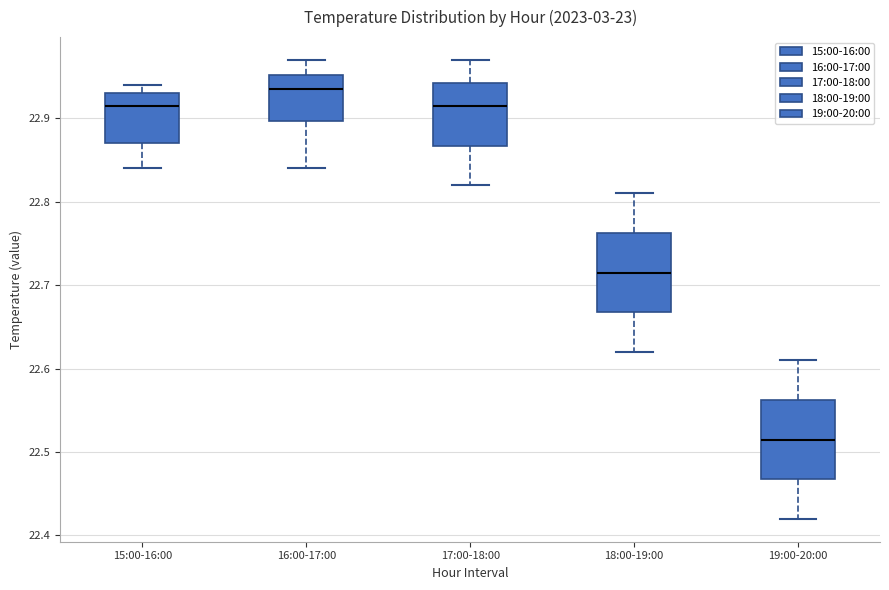

Reading left to right, transcribe this box plot: for each box, give where its median line is, the range the box spans, and where its two whiskers end, as read against the y-axis. The values are not printed on the chart, so give them approximately, as read against the axis.

15:00-16:00: median 22.92, box 22.87 to 22.93, whiskers 22.84 to 22.94
16:00-17:00: median 22.94, box 22.90 to 22.95, whiskers 22.84 to 22.97
17:00-18:00: median 22.92, box 22.87 to 22.94, whiskers 22.82 to 22.97
18:00-19:00: median 22.72, box 22.67 to 22.76, whiskers 22.62 to 22.81
19:00-20:00: median 22.52, box 22.47 to 22.56, whiskers 22.42 to 22.61